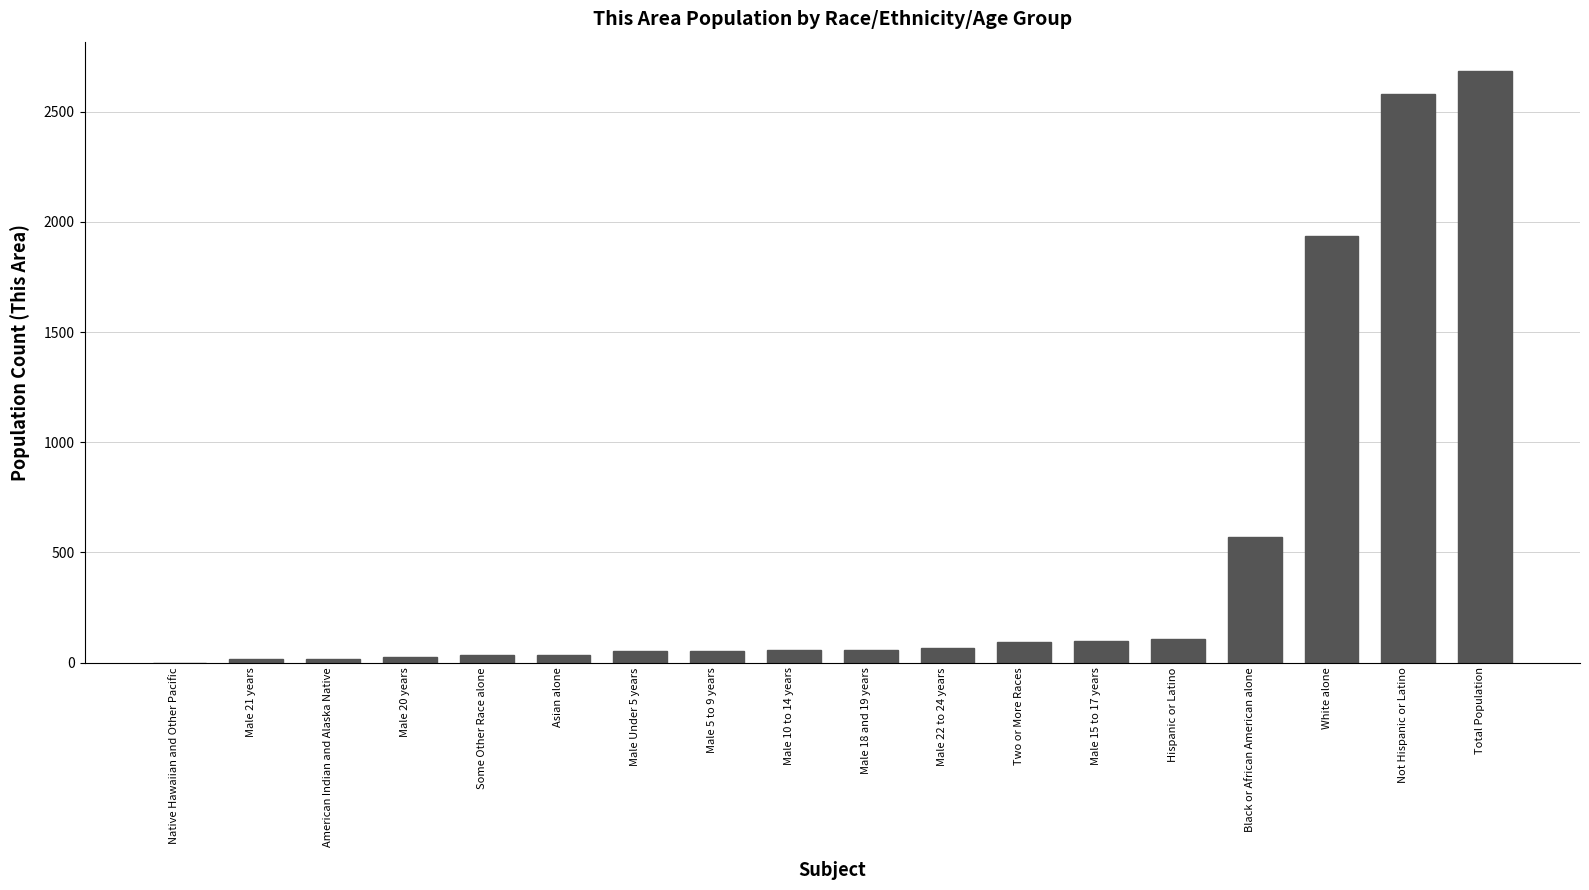

Where is the data nearest to the value 1342?

White alone